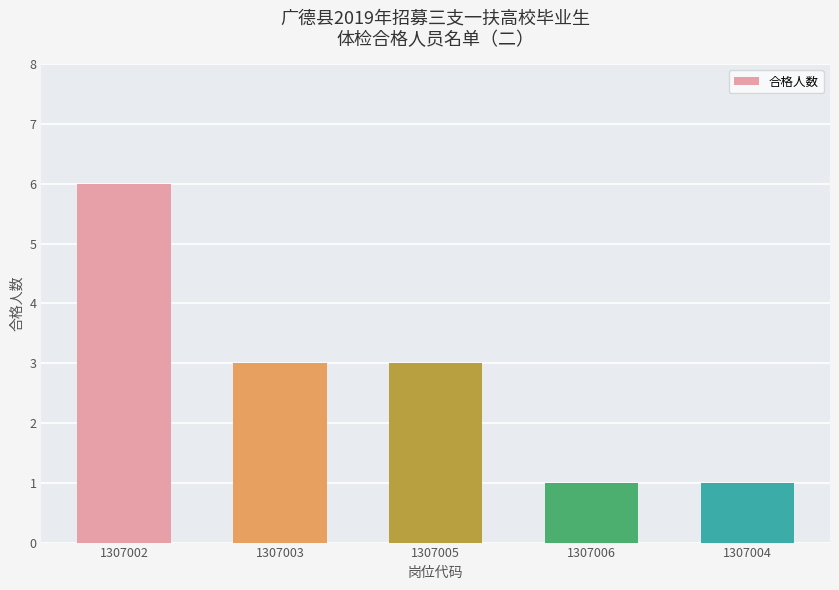

What is the sum of all values?

14